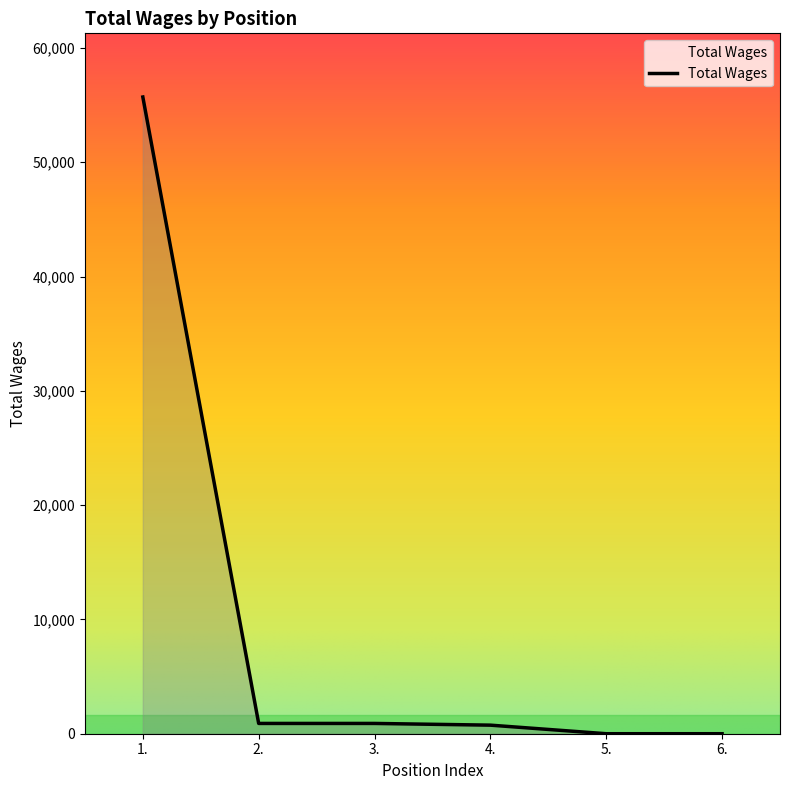

What is the greatest value displayed?

55708